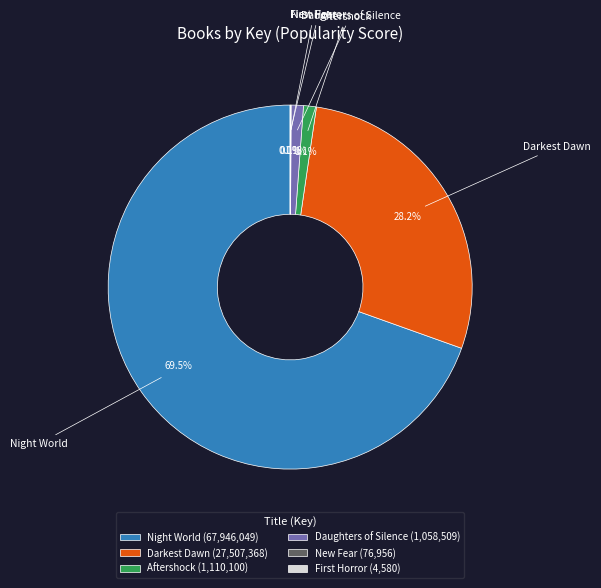

To the nearest percent, what is the difference between the Daughters of Silence and Darkest Dawn slice percentages?

27%